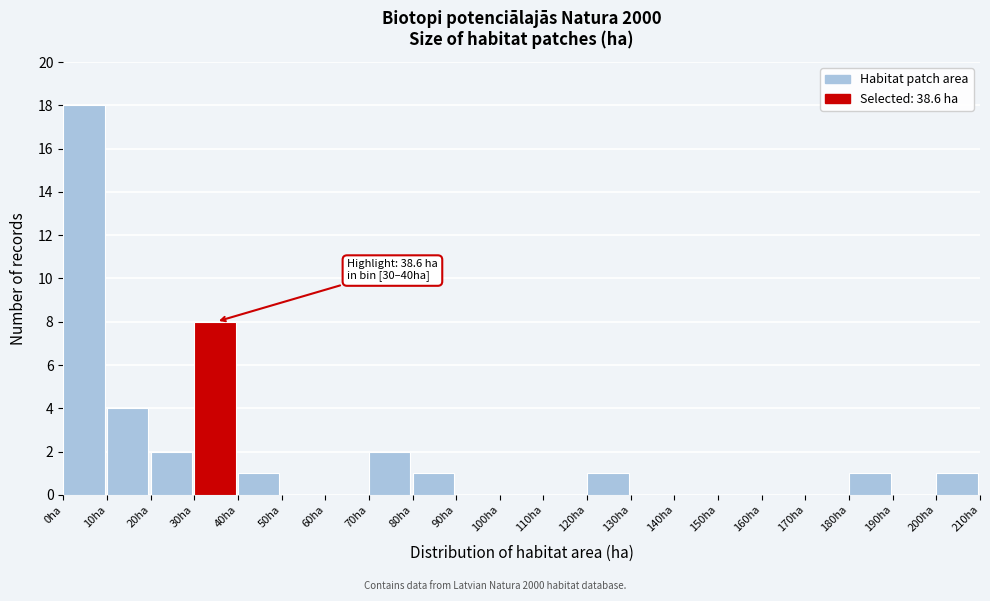

Which range on the x-axis has the tallest bar?

0 to 10